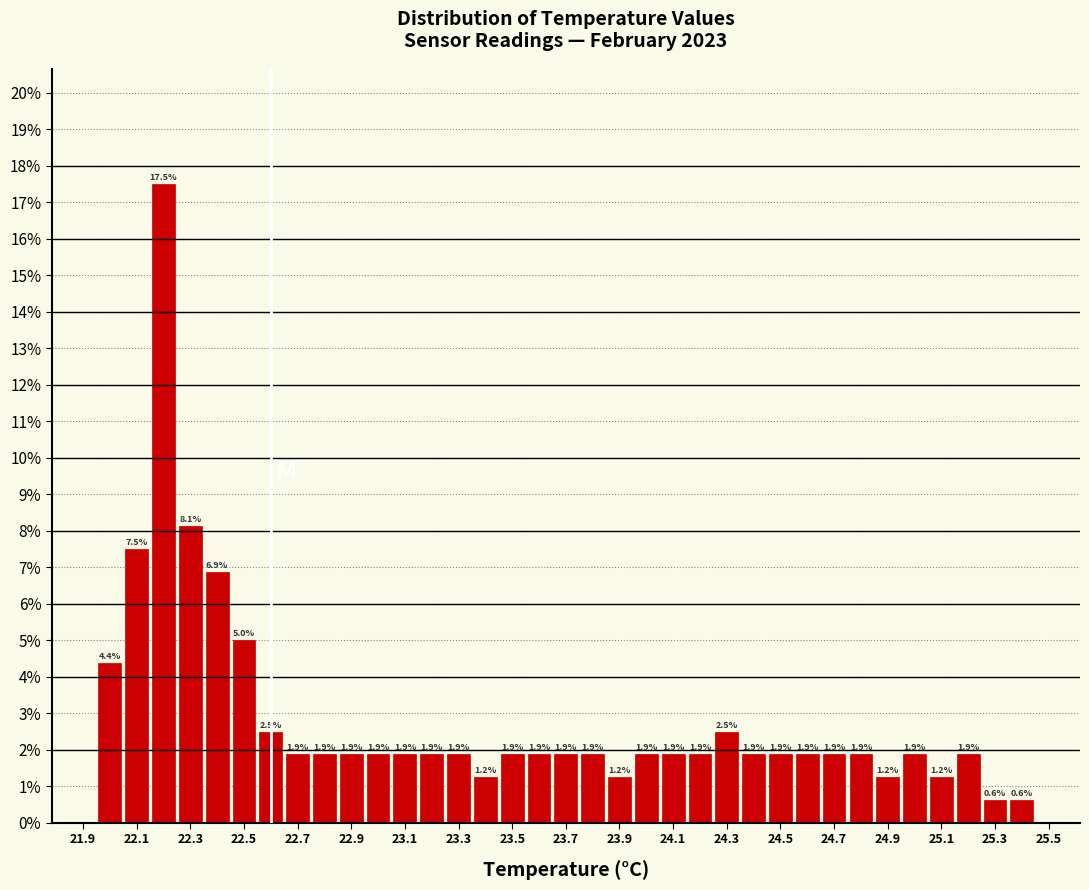

Reading left to right, list every bar in this chart as the range it spans on the x-axis followed by its height. The bar edges are not printed on the chart, so give them approximately, as read against the axis.

21.95 to 22.05: 4.4
22.05 to 22.15: 7.5
22.15 to 22.25: 17.5
22.25 to 22.35: 8.1
22.35 to 22.45: 6.9
22.45 to 22.55: 5.0
22.55 to 22.65: 2.5
22.65 to 22.75: 1.9
22.75 to 22.85: 1.9
22.85 to 22.95: 1.9
22.95 to 23.05: 1.9
23.05 to 23.15: 1.9
23.15 to 23.25: 1.9
23.25 to 23.35: 1.9
23.35 to 23.45: 1.2
23.45 to 23.55: 1.9
23.55 to 23.65: 1.9
23.65 to 23.75: 1.9
23.75 to 23.85: 1.9
23.85 to 23.95: 1.2
23.95 to 24.05: 1.9
24.05 to 24.15: 1.9
24.15 to 24.25: 1.9
24.25 to 24.35: 2.5
24.35 to 24.45: 1.9
24.45 to 24.55: 1.9
24.55 to 24.65: 1.9
24.65 to 24.75: 1.9
24.75 to 24.85: 1.9
24.85 to 24.95: 1.2
24.95 to 25.05: 1.9
25.05 to 25.15: 1.2
25.15 to 25.25: 1.9
25.25 to 25.35: 0.6
25.35 to 25.45: 0.6